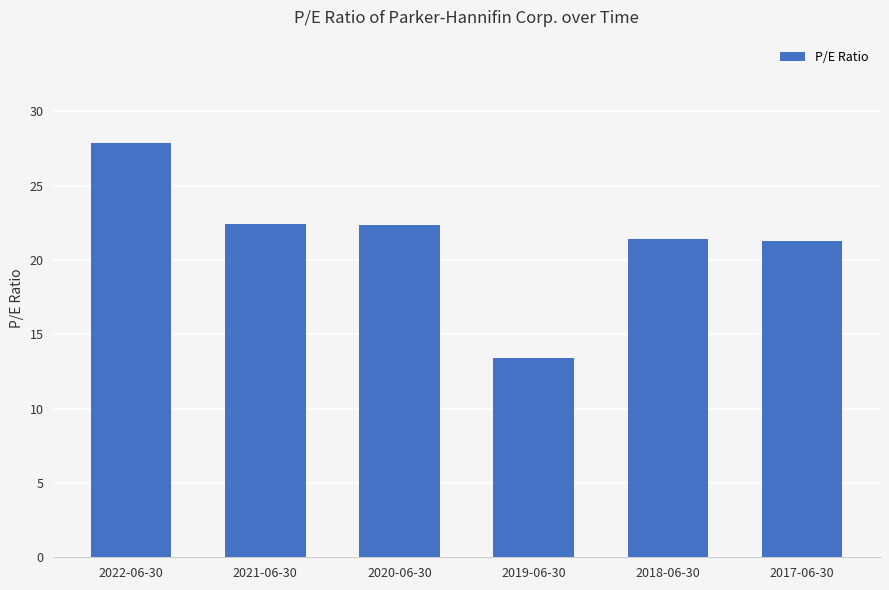

How many data points are less than 22?

3